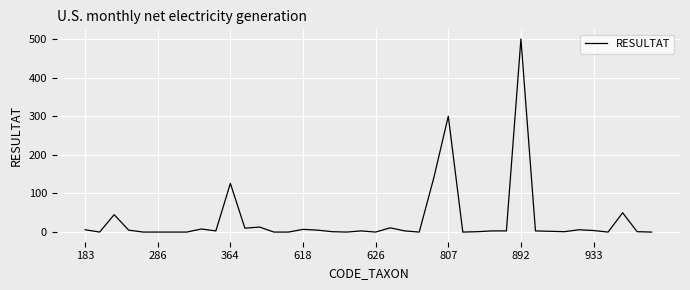

What is the difference between the maximum and minimum values?

500